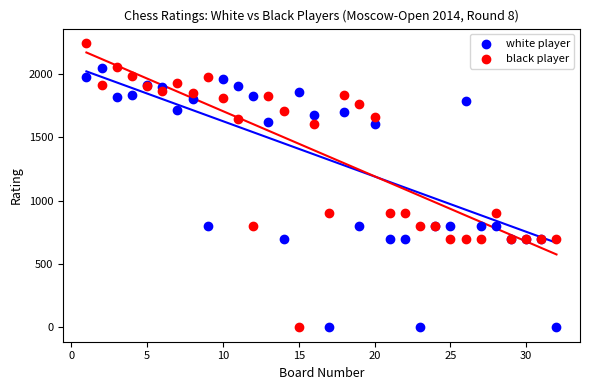

Which series has the largest Y range (max minus min)?

black player